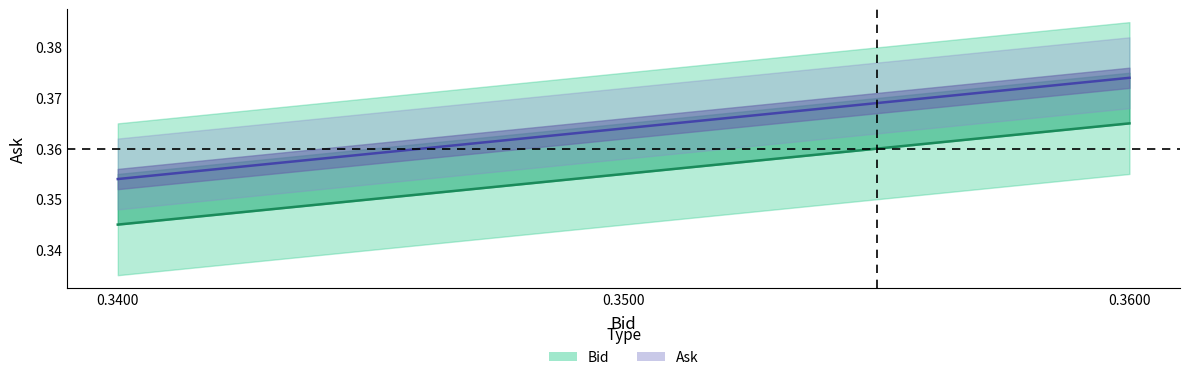

What is the sum of all Ask values?

1.1